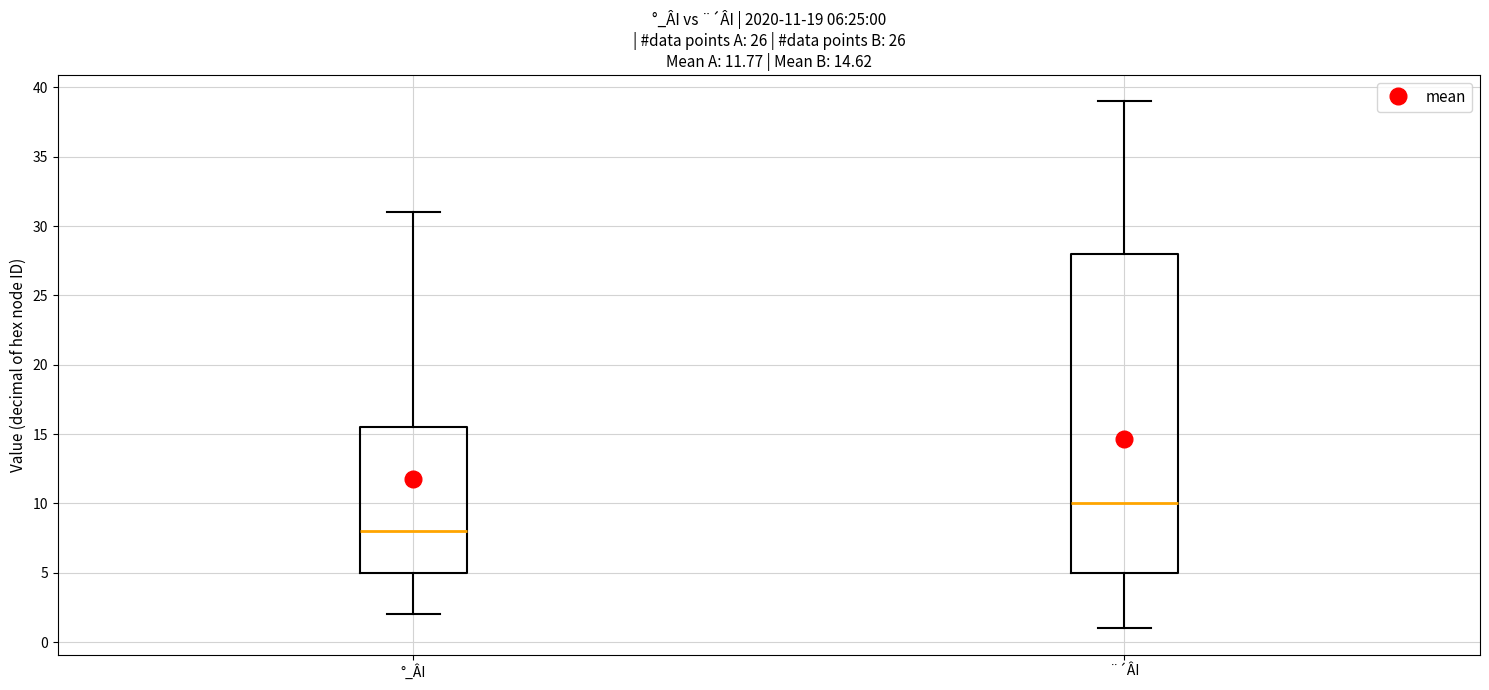

Comparing the boxes themselves (not the whiskers), which one is the tallest?

¨´ÂI